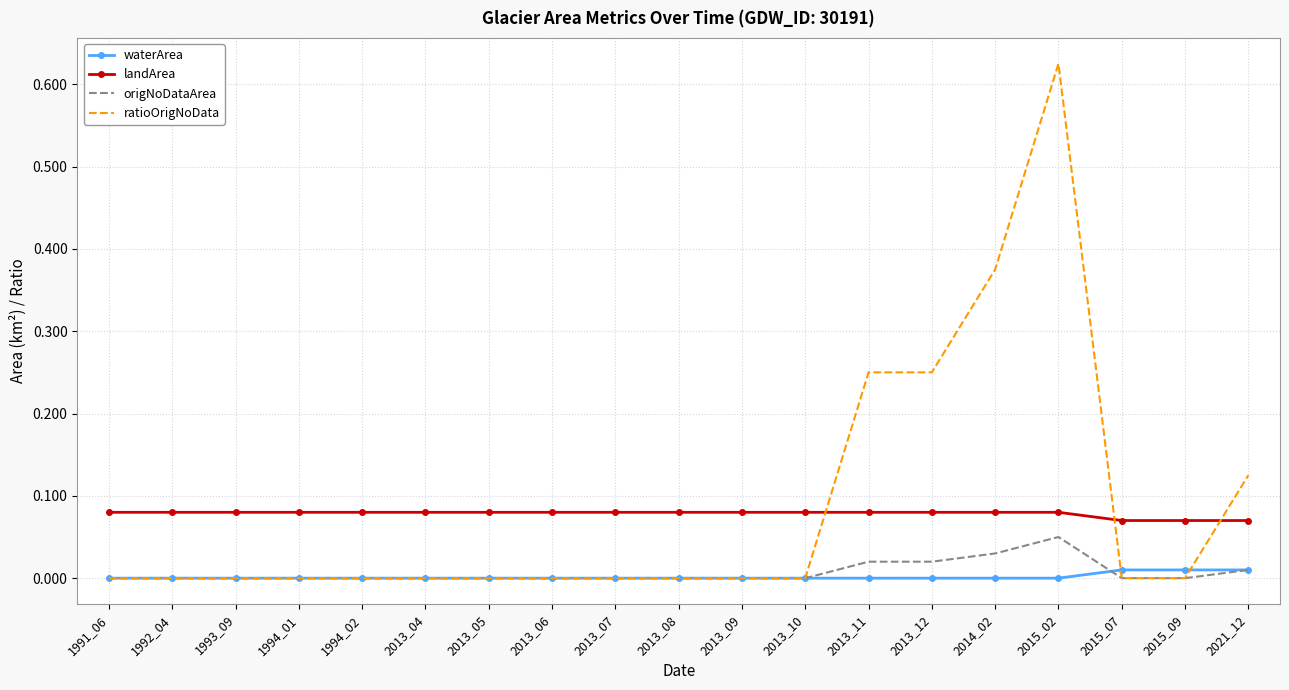

Which category has the highest value in the ratioOrigNoData series?

2015_02